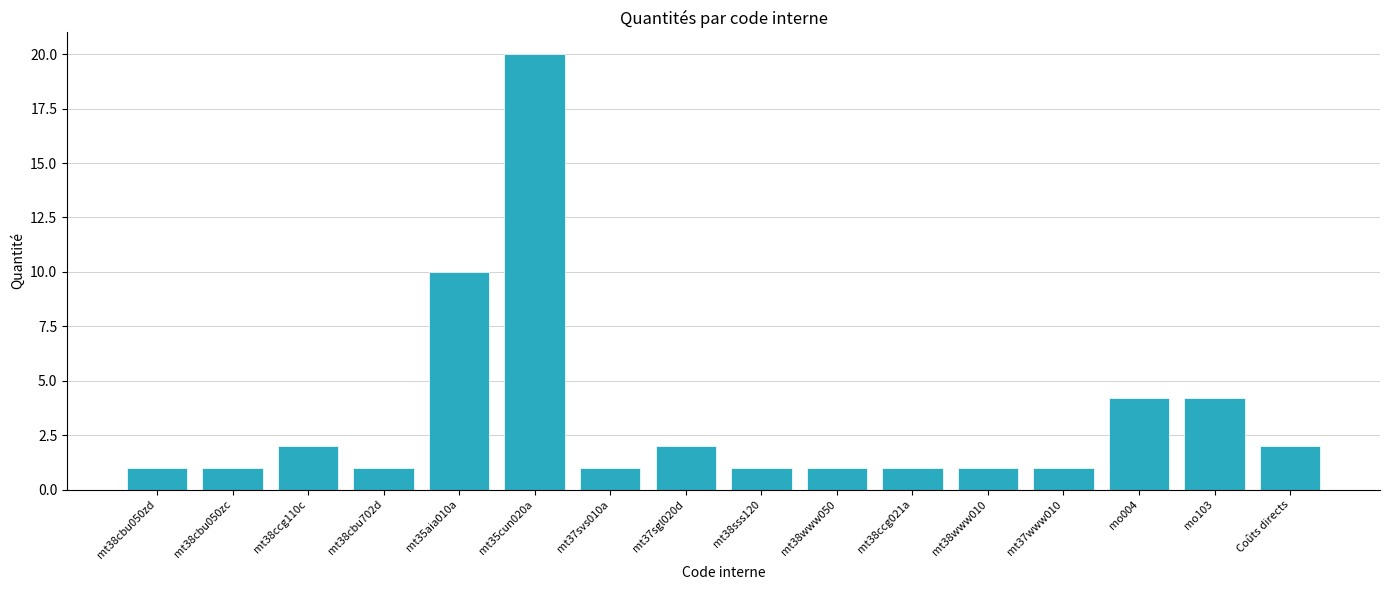

What is the maximum value shown in the chart?

20.0